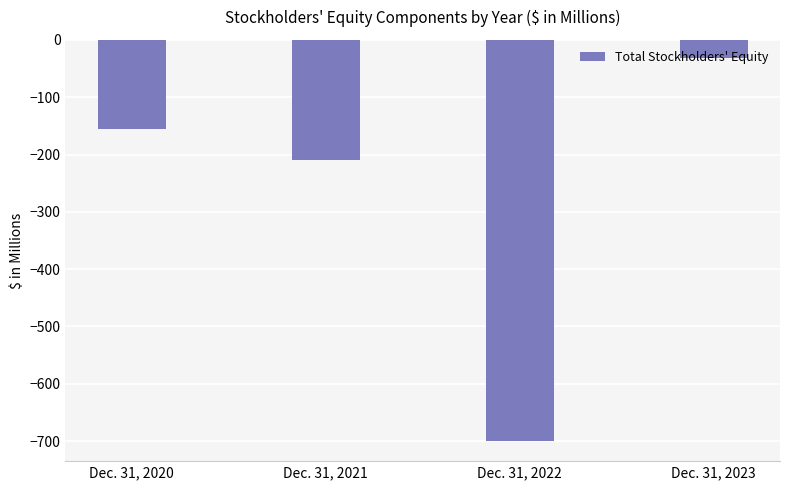

List the labels in order of value, smallest first.

Dec. 31, 2022, Dec. 31, 2021, Dec. 31, 2020, Dec. 31, 2023